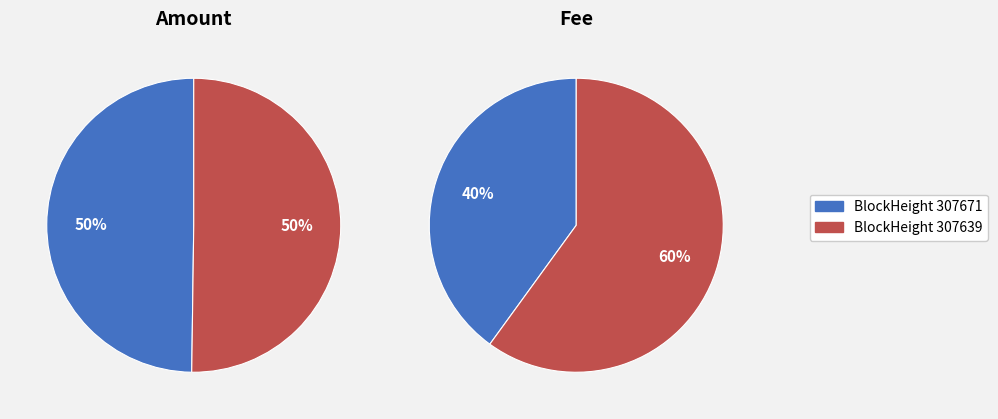

How many slices are in this pie chart?

2